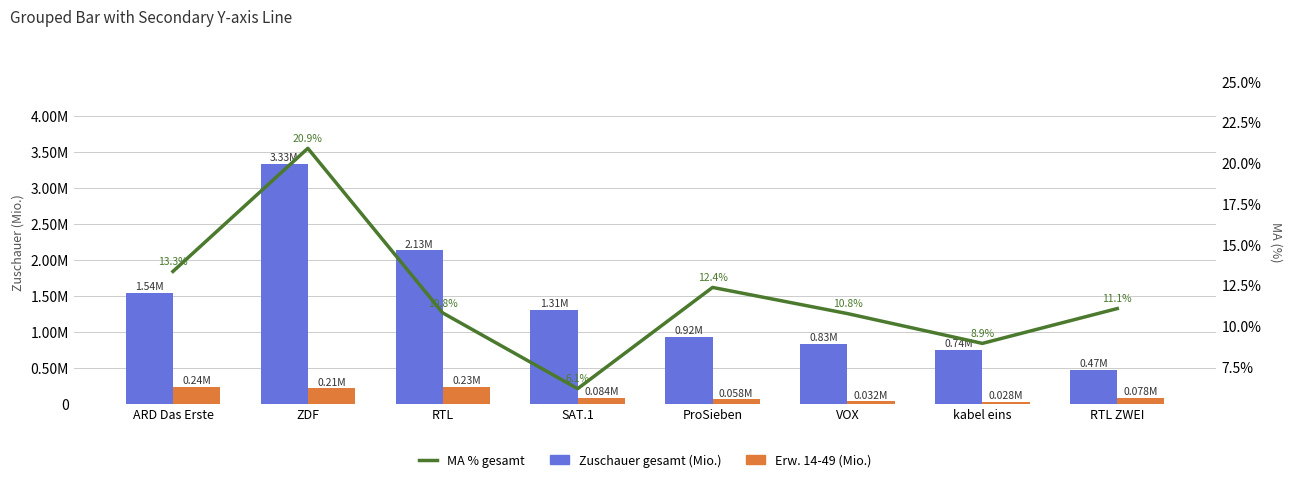

Which series has the largest total across all categories?

MA % gesamt